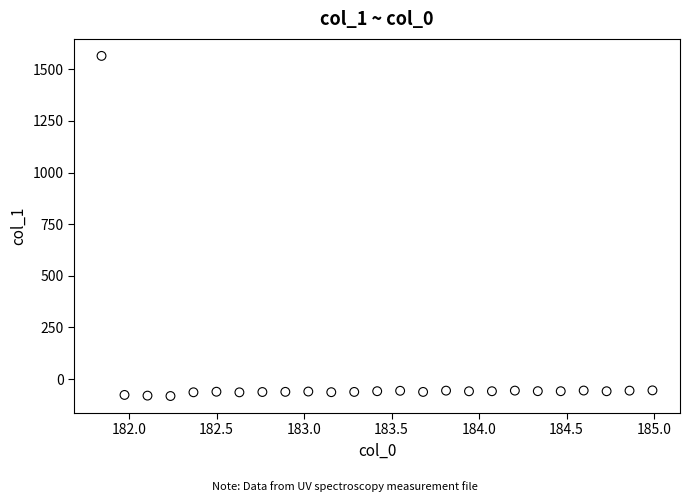

What is the range of X values (max minus min)?

3.1